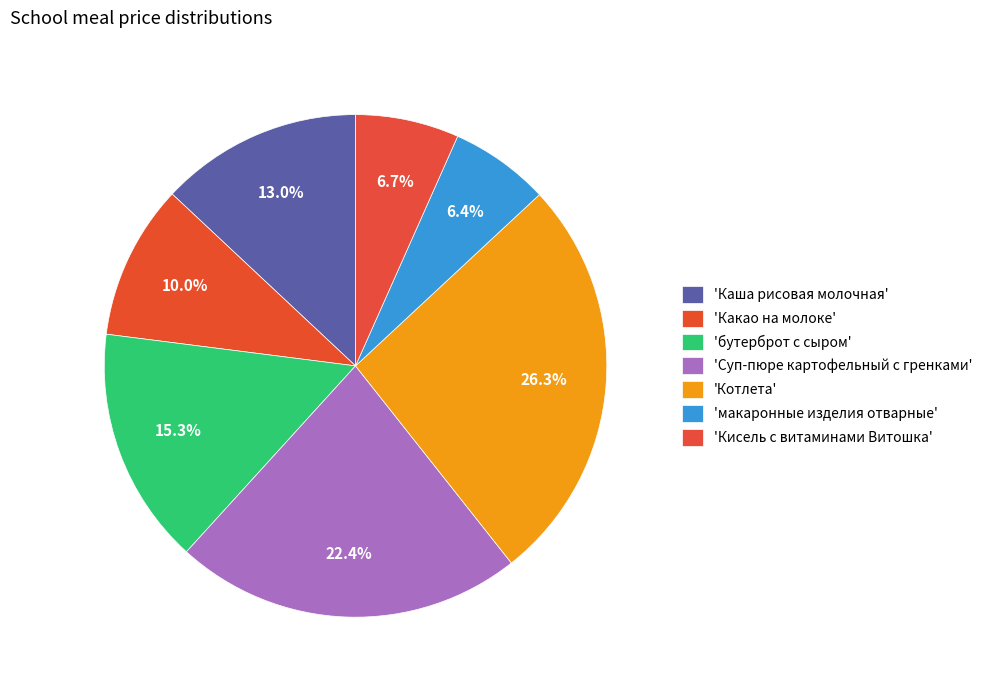

Which slice is the smallest?

макаронные изделия отварные